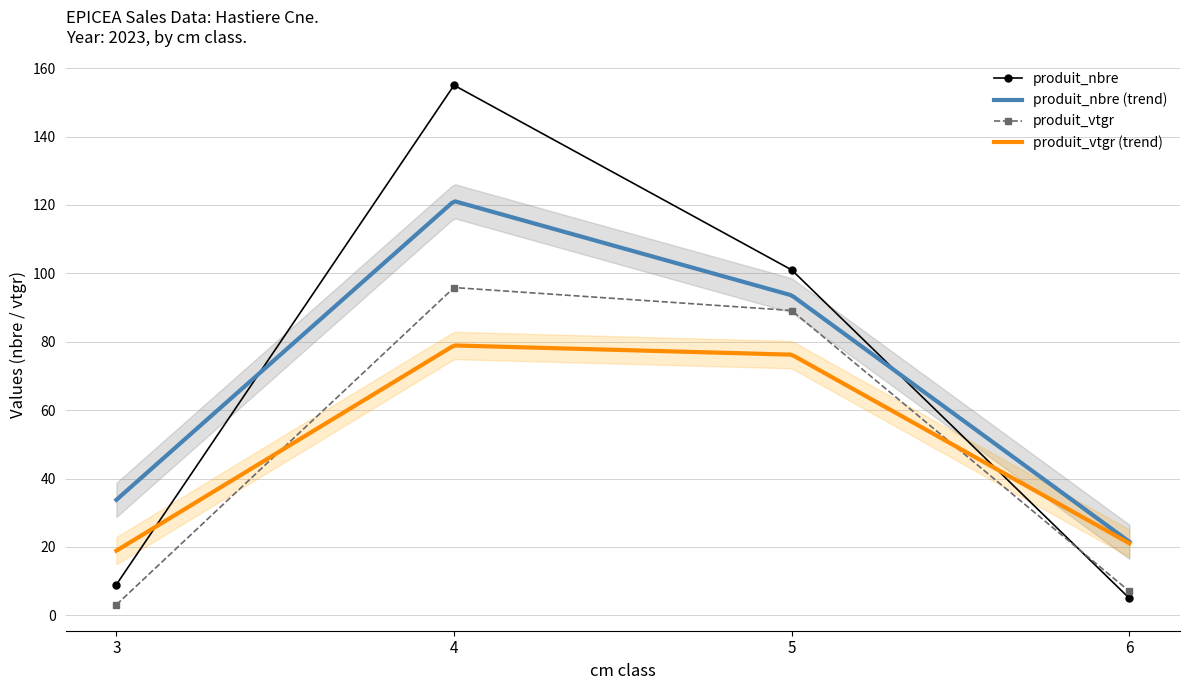

Which series has the largest range (max minus min)?

produit_nbre